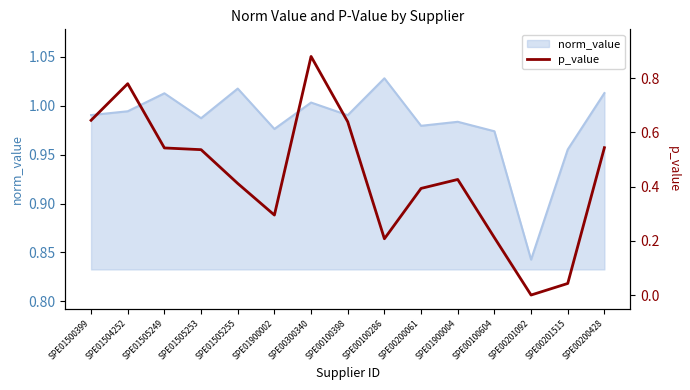

What is the greatest value displayed?

0.9